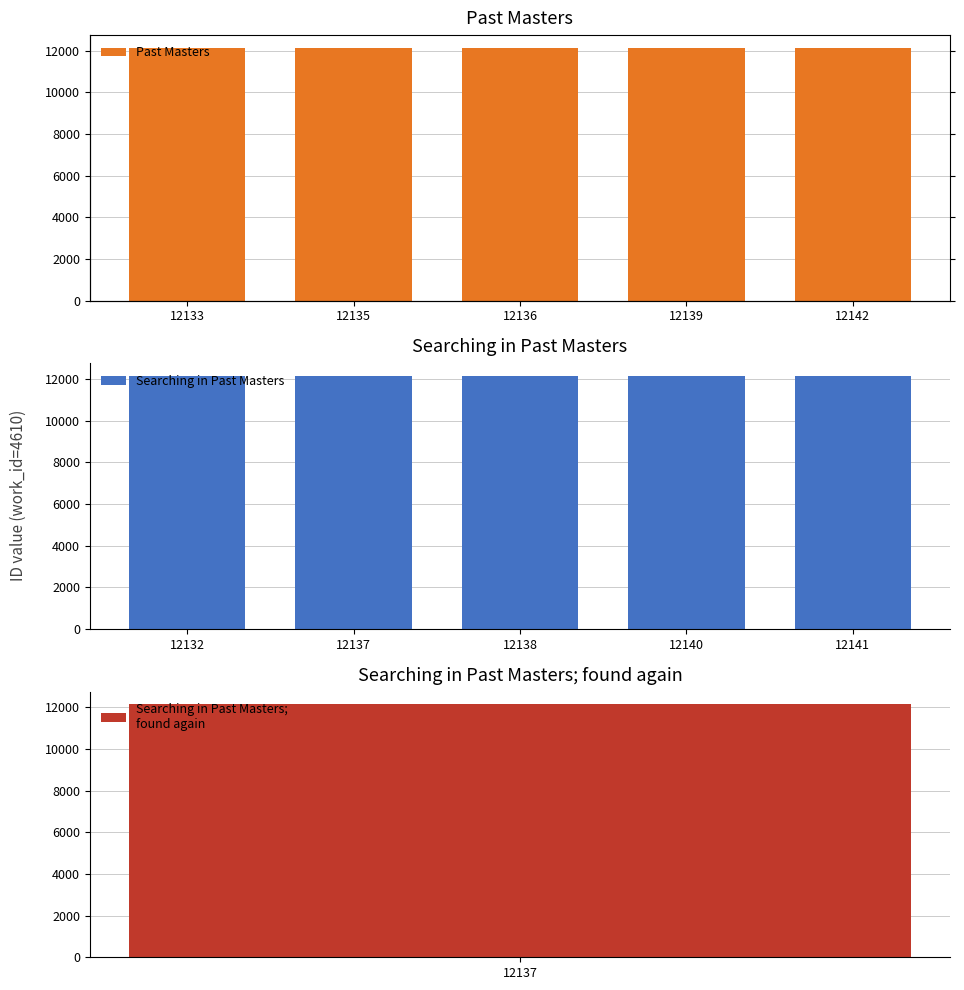

The value of Searching in Past Masters at 12132 is 19473. True or false?

False